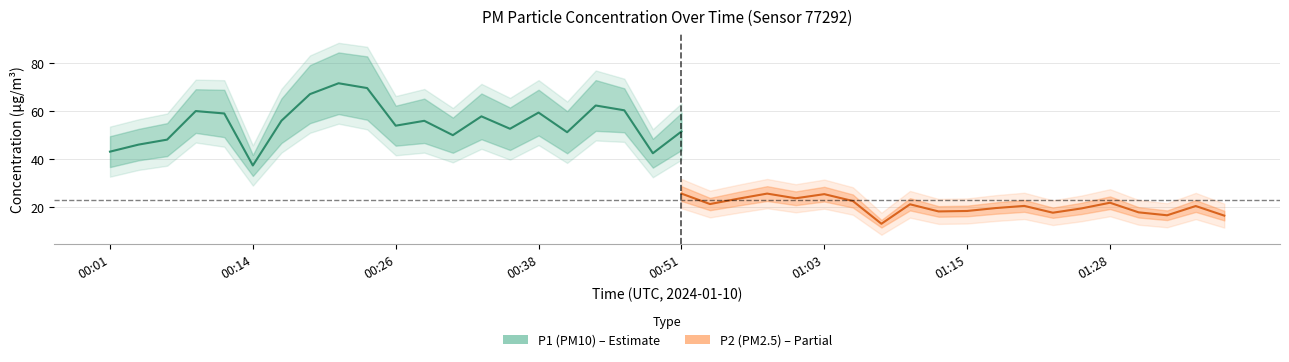

How many lines are shown in the chart?

2